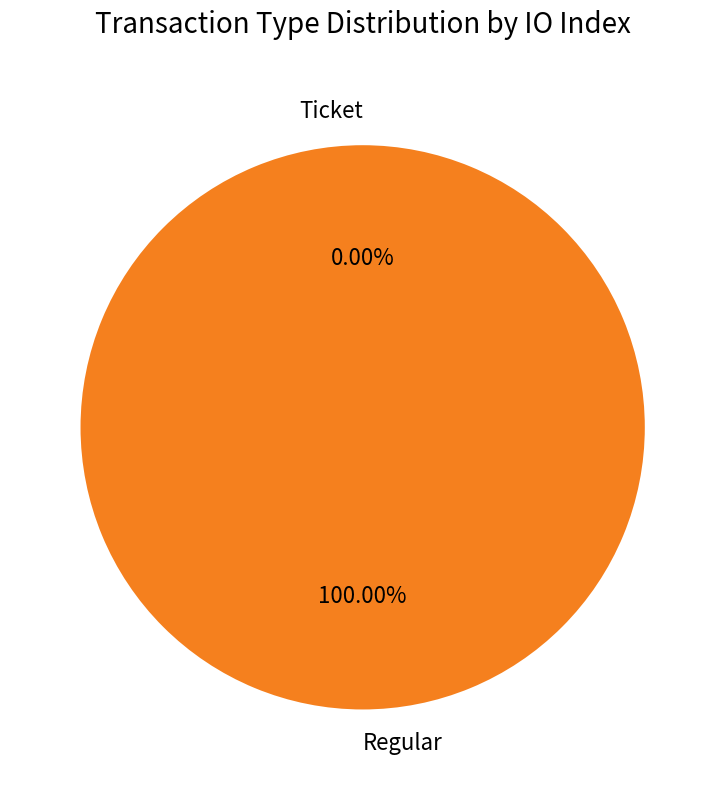

Which slice represents more than half of the pie?

Regular